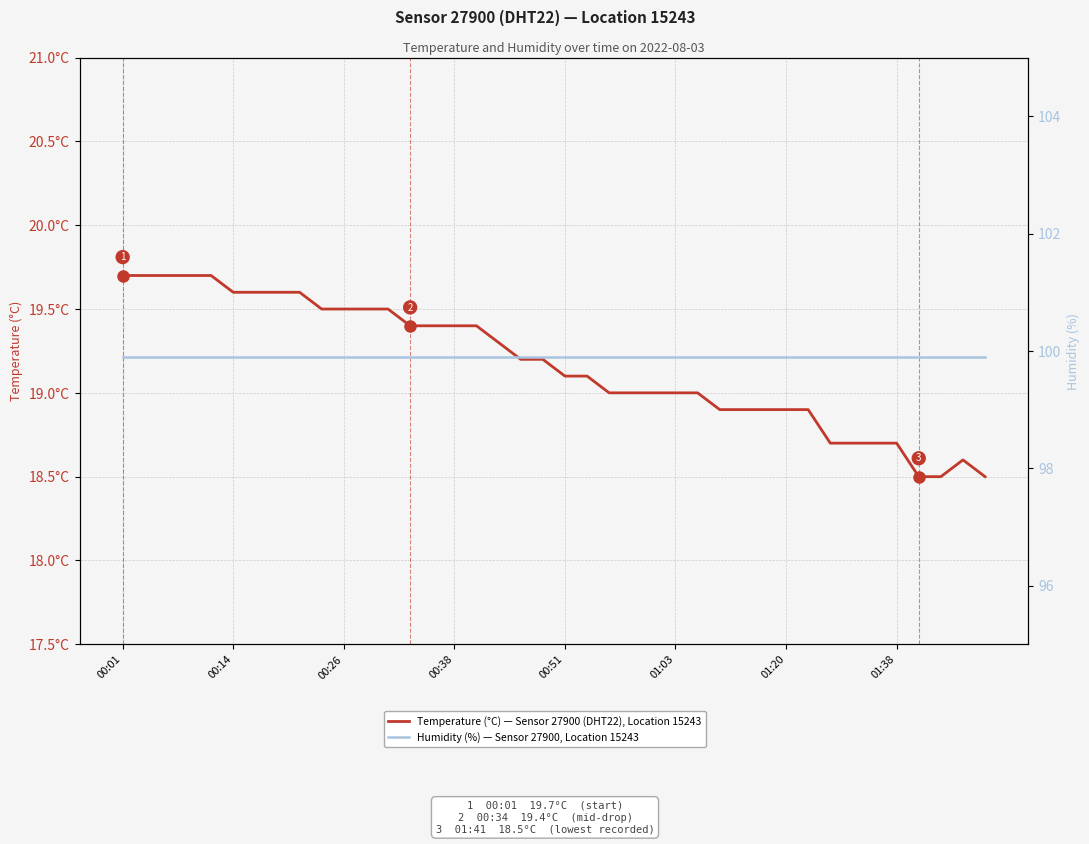

What is the highest value of the Temperature (°C) — Sensor 27900 (DHT22), Location 15243 series?

19.7